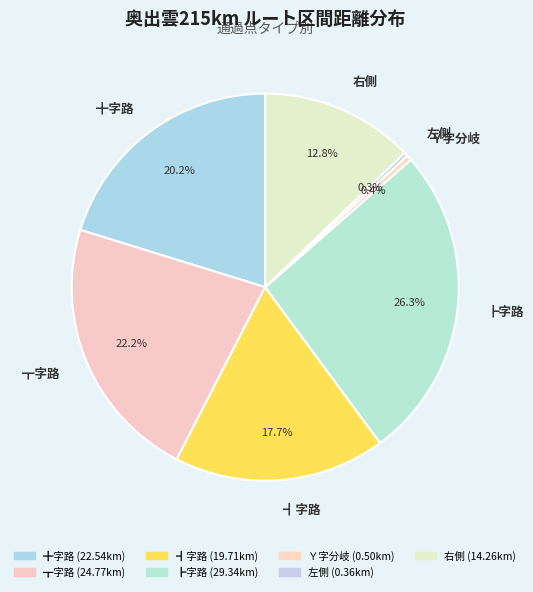

To the nearest percent, what is the difference between the largest and smallest slice percentages?

26%